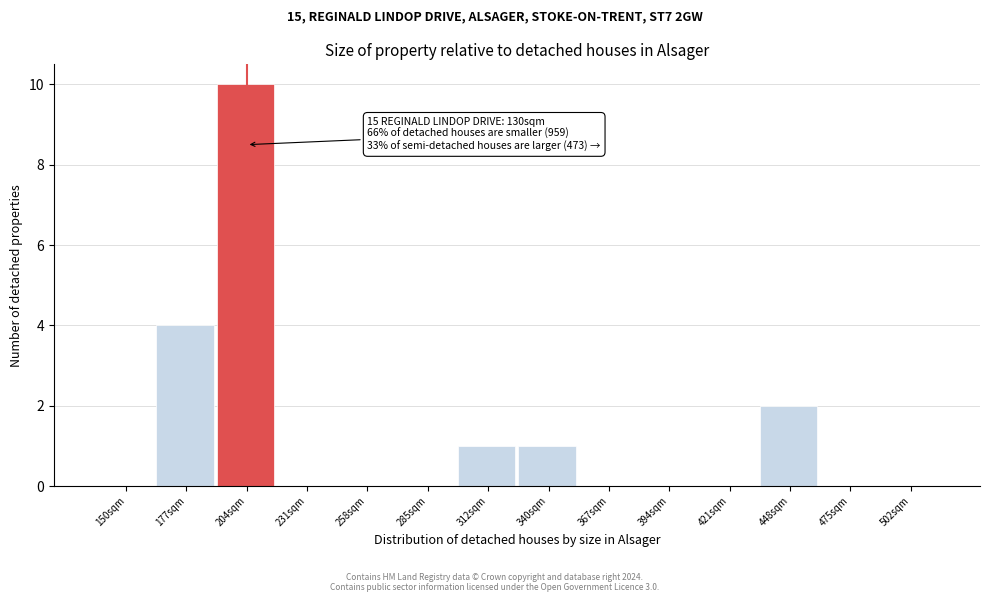

Reading left to right, extract all data points from this chart.

150sqm=0	177sqm=4	204sqm=10	231sqm=0	258sqm=0	285sqm=0	312sqm=1	340sqm=1	367sqm=0	394sqm=0	421sqm=0	448sqm=2	475sqm=0	502sqm=0